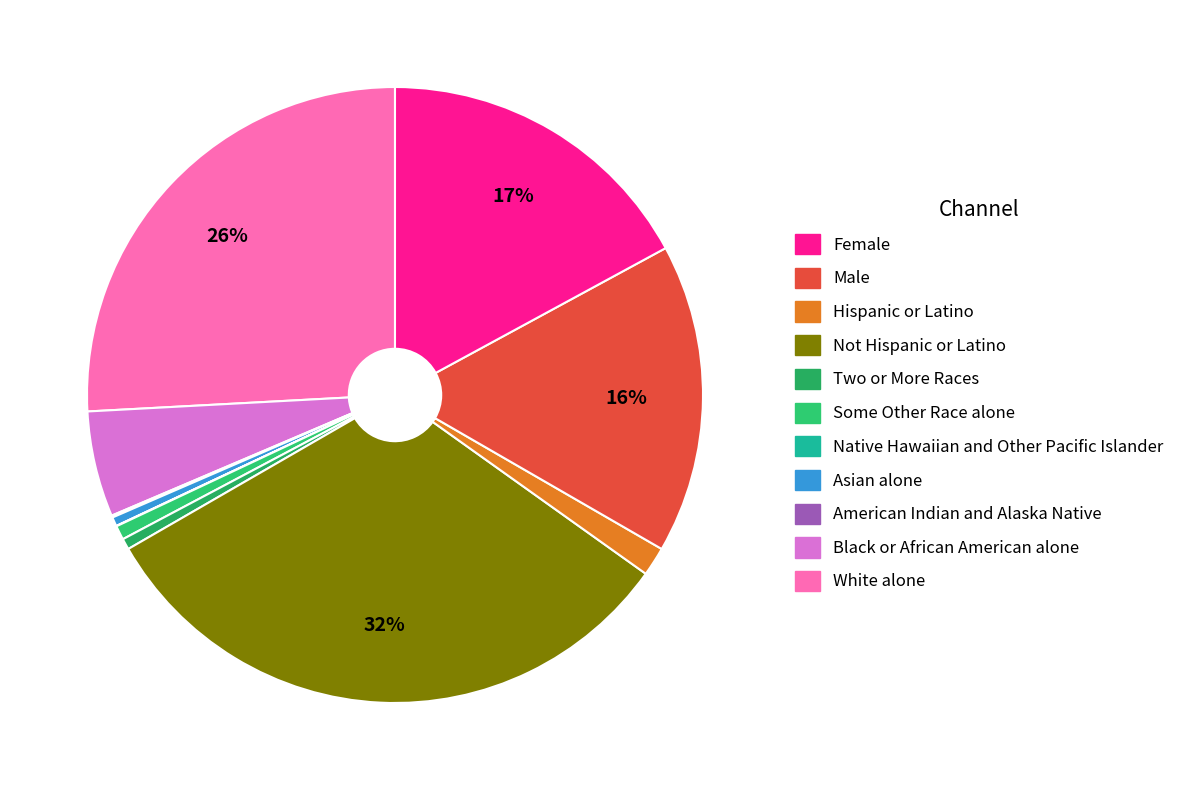

Rank the categories by value from highest to lowest.

Not Hispanic or Latino, White alone, Female, Male, Black or African American alone, Hispanic or Latino, Some Other Race alone, Two or More Races, Asian alone, American Indian and Alaska Native, Native Hawaiian and Other Pacific Islander